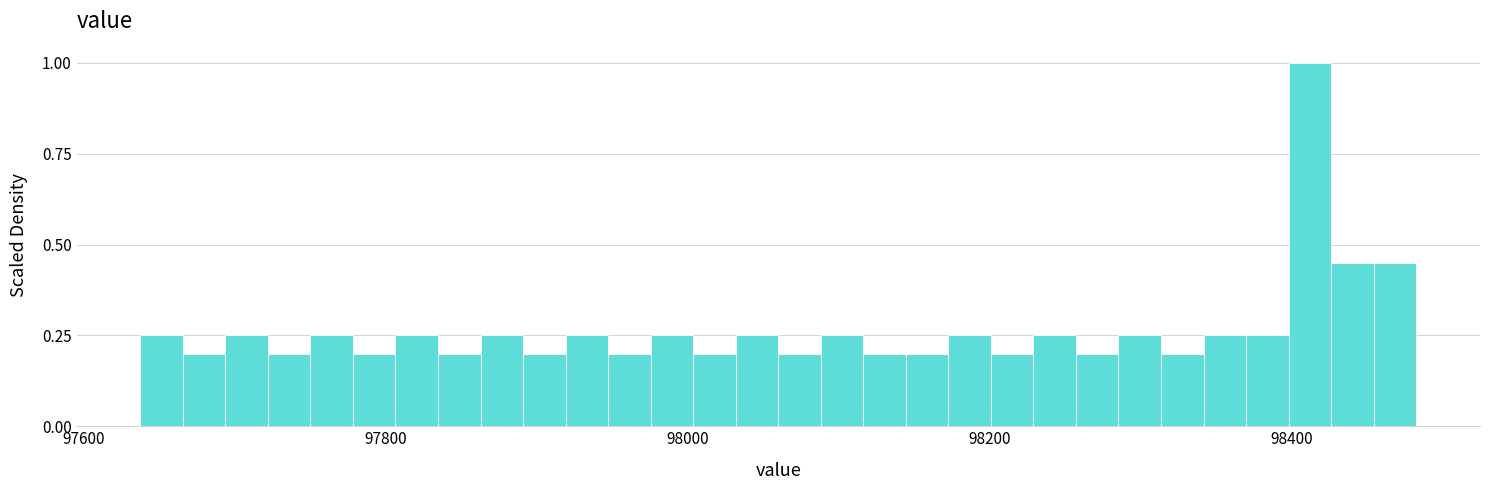

Around what value on the x-axis is the tallest bar? Give the approximate position of its centre, as read against the axis.

98420